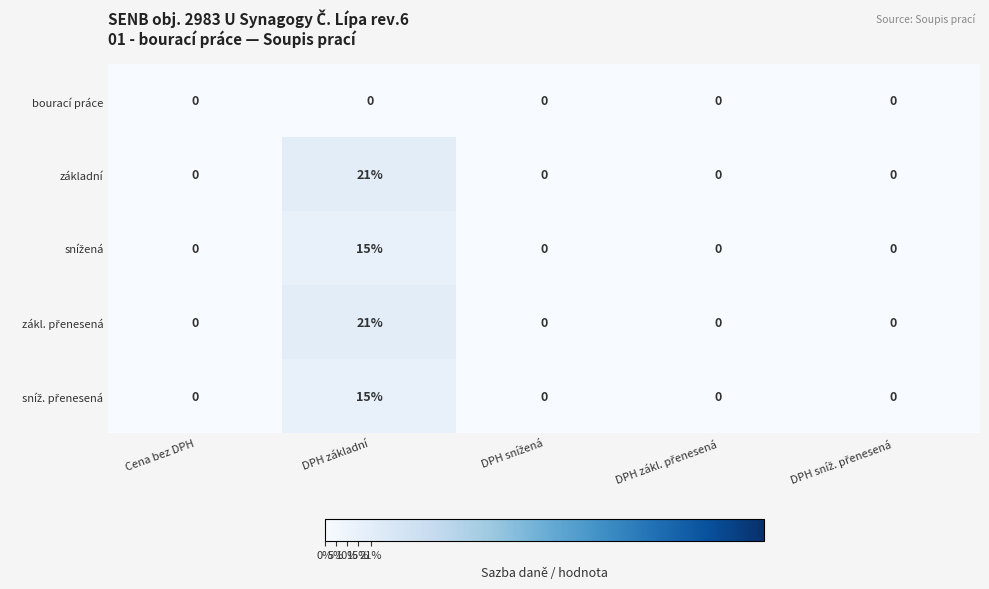

How many values in the základní series exceed 0?

1